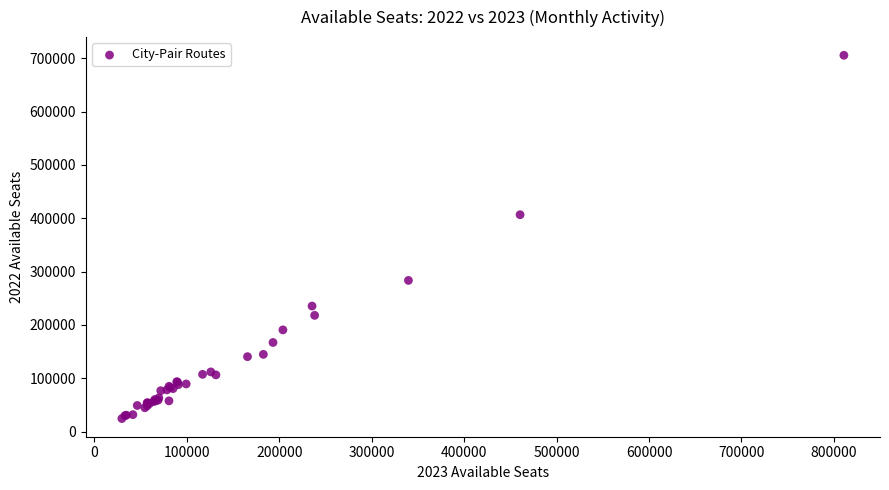

What Y value in the scatter plot is closest to 364995?

406624